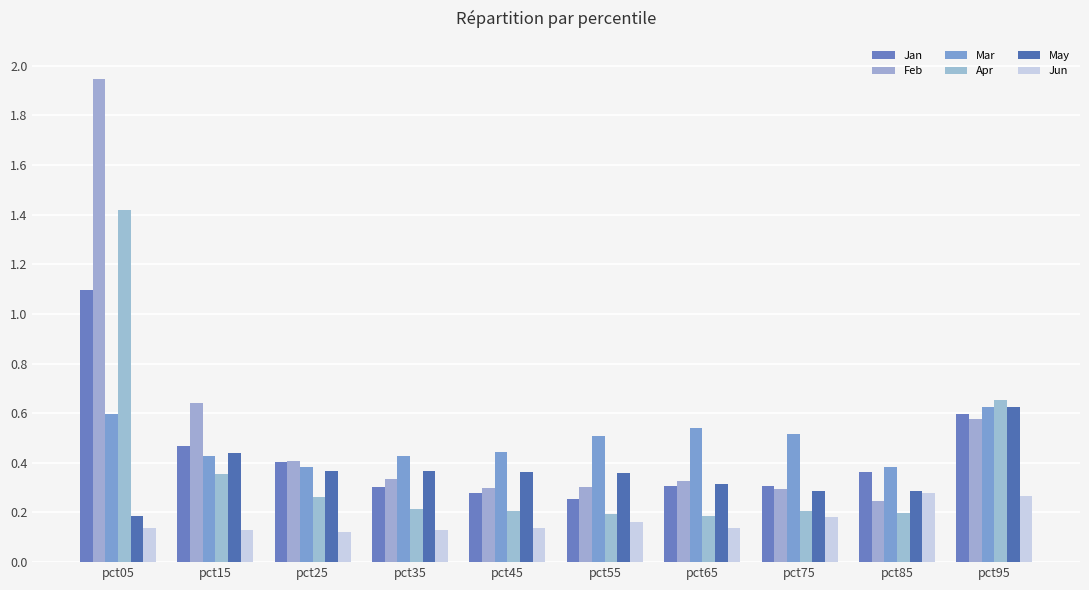

Does the chart contain stacked bars?

No